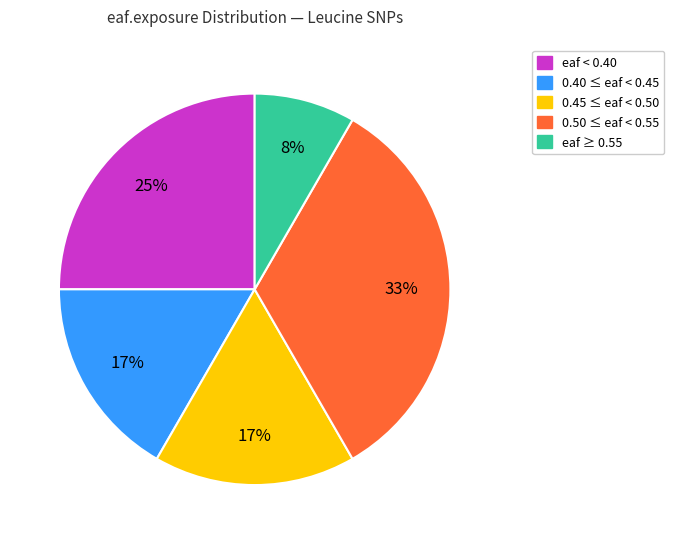

Does any single category account for the majority?

No